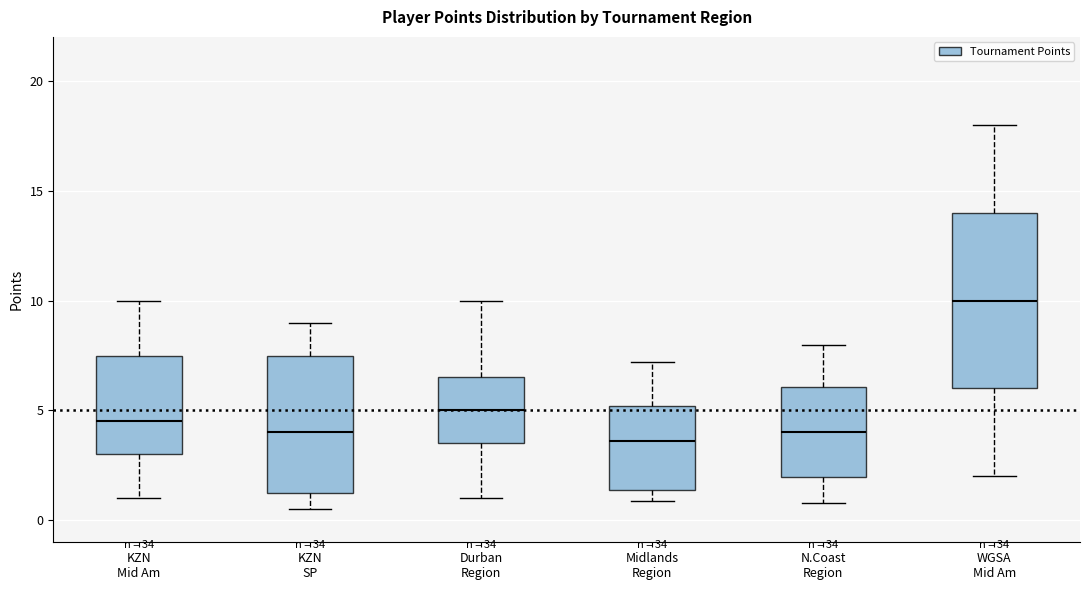

Comparing the boxes themselves (not the whiskers), which one is the tallest?

WGSA Mid Am